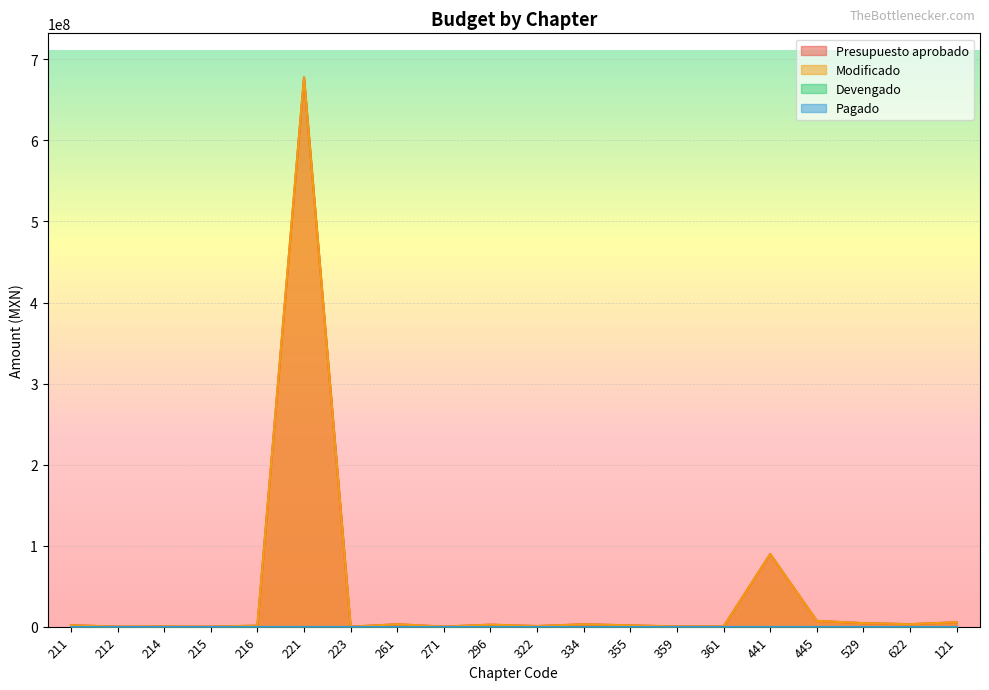

Does the chart display data point markers on the line(s)?

No